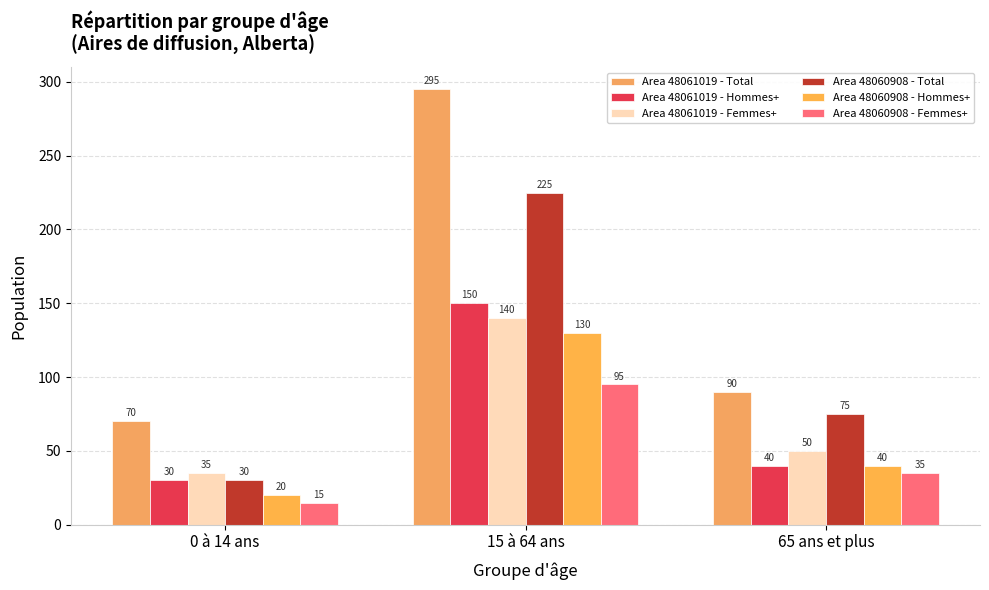

Rank the series at 0 à 14 ans from lowest to highest value.

Area 48060908 - Femmes+, Area 48060908 - Hommes+, Area 48061019 - Hommes+, Area 48060908 - Total, Area 48061019 - Femmes+, Area 48061019 - Total